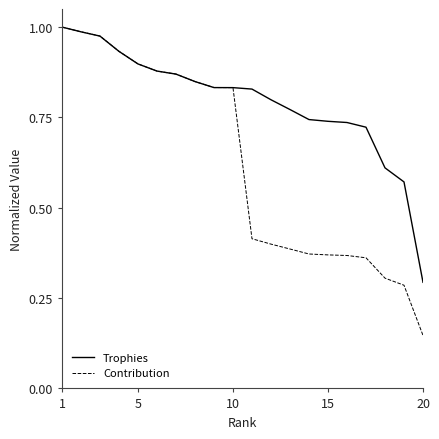

Which series has the widest spread of values?

Contribution